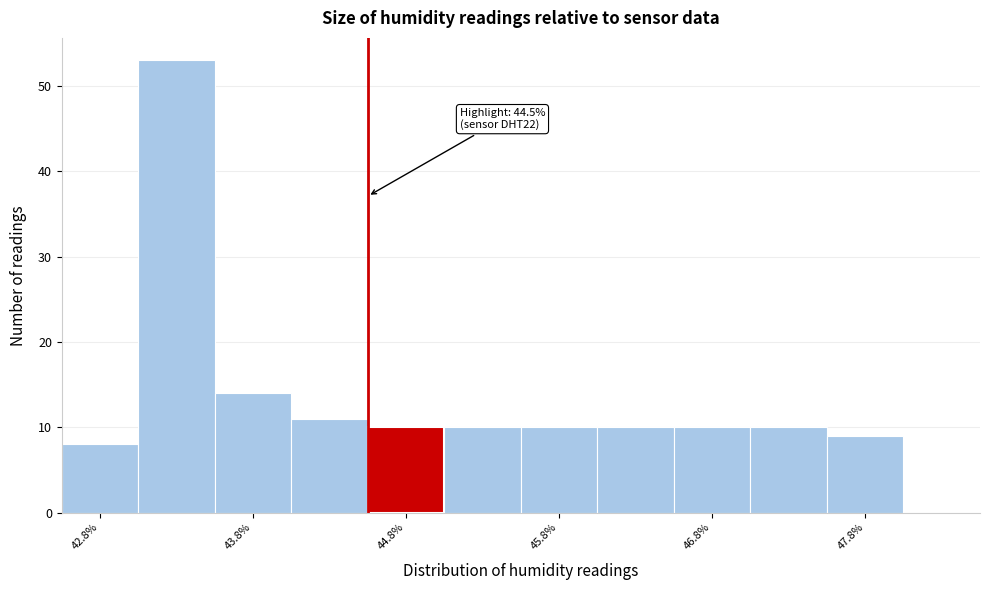

Over which range of the x-axis is the bar tallest?

43.0 to 43.5